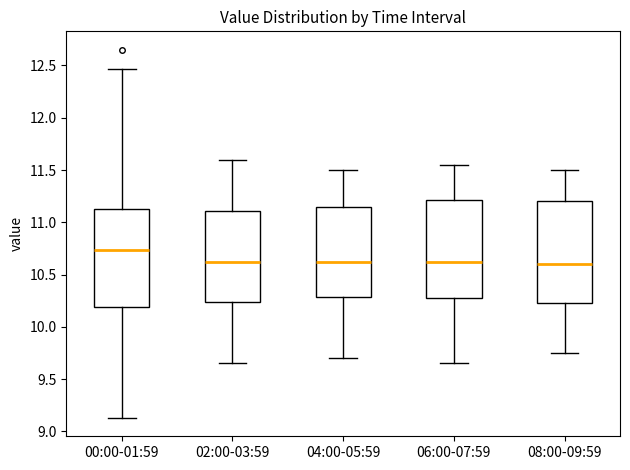

Where is the lower edge of the box for 04:00-05:59 on the y-axis? The values are not printed on the chart, so give them approximately, as read against the axis.

10.30